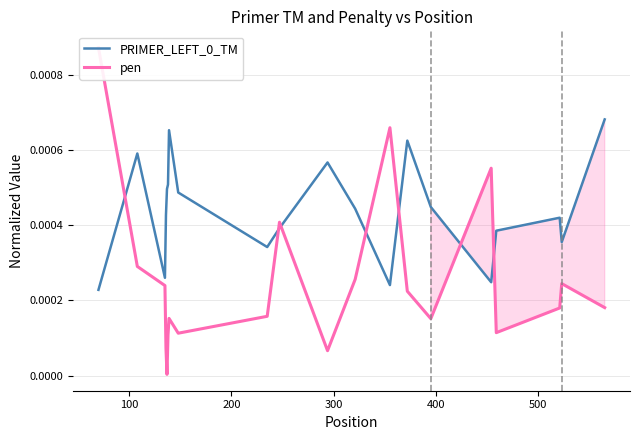

Does the chart display data point markers on the line(s)?

No